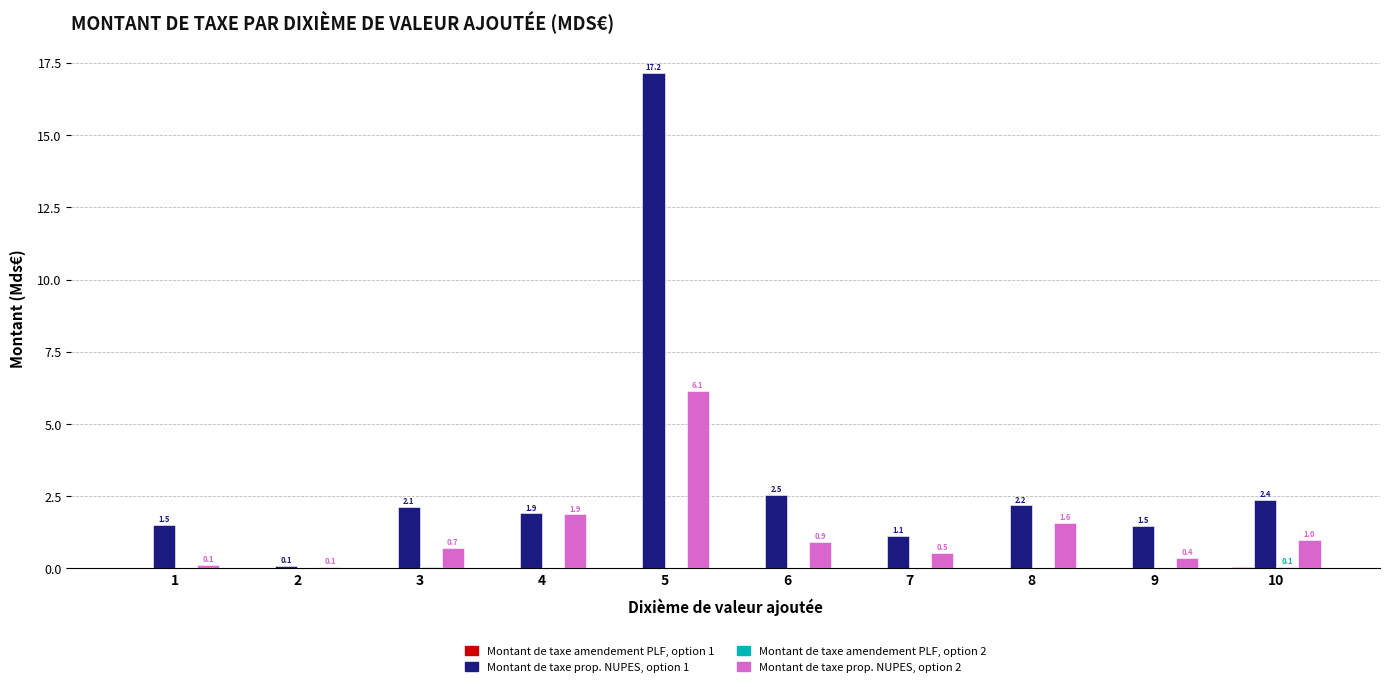

Is it true that Montant de taxe prop. NUPES, option 2 equals 6.1 at 5?

True